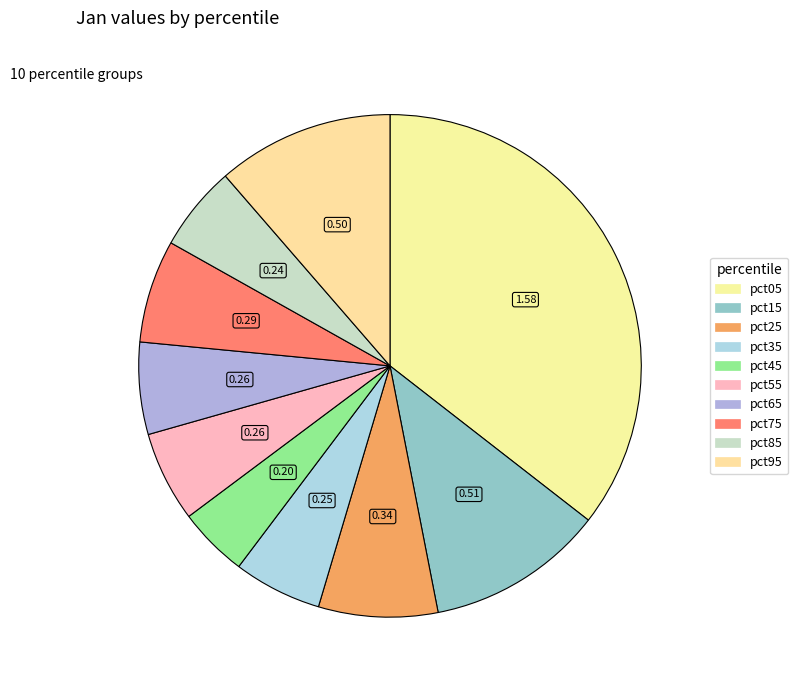

What is the smallest slice in the pie chart?

pct45